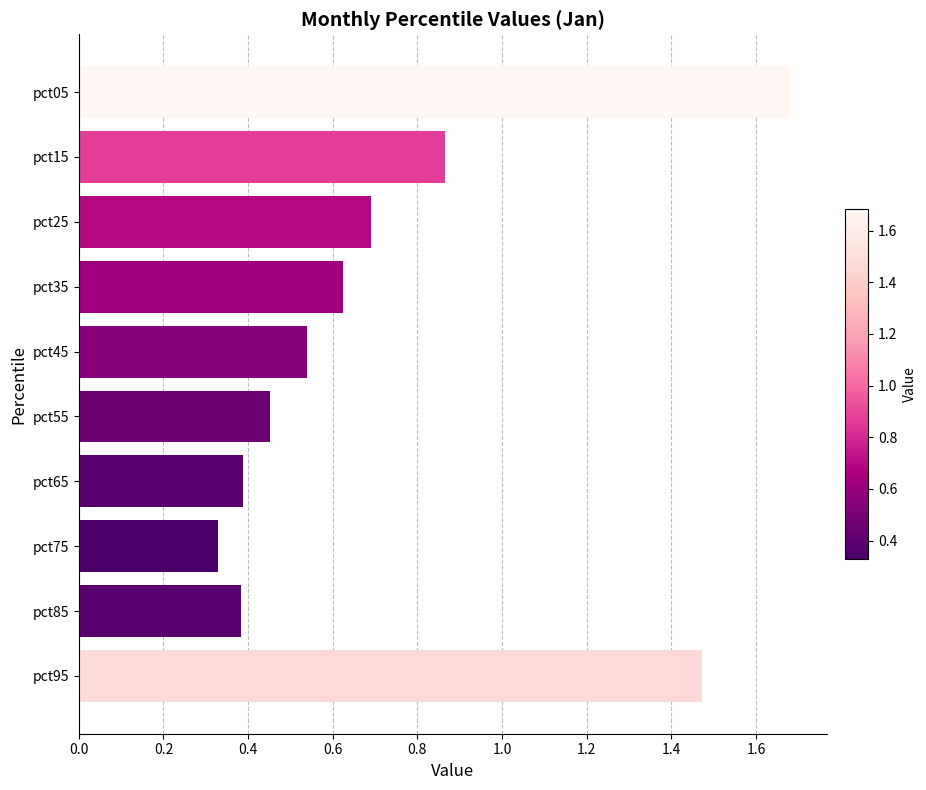

What is the average value?

0.7